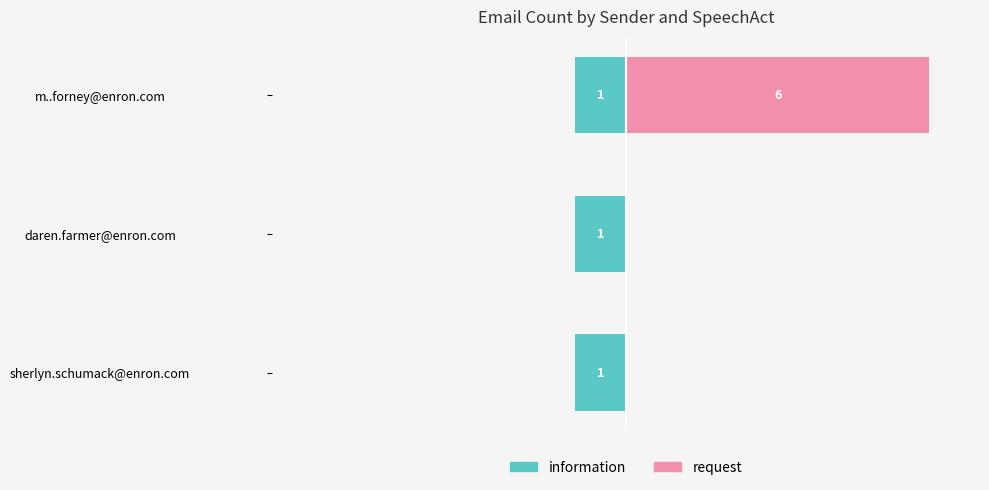

How many positive values does the request series have?

1